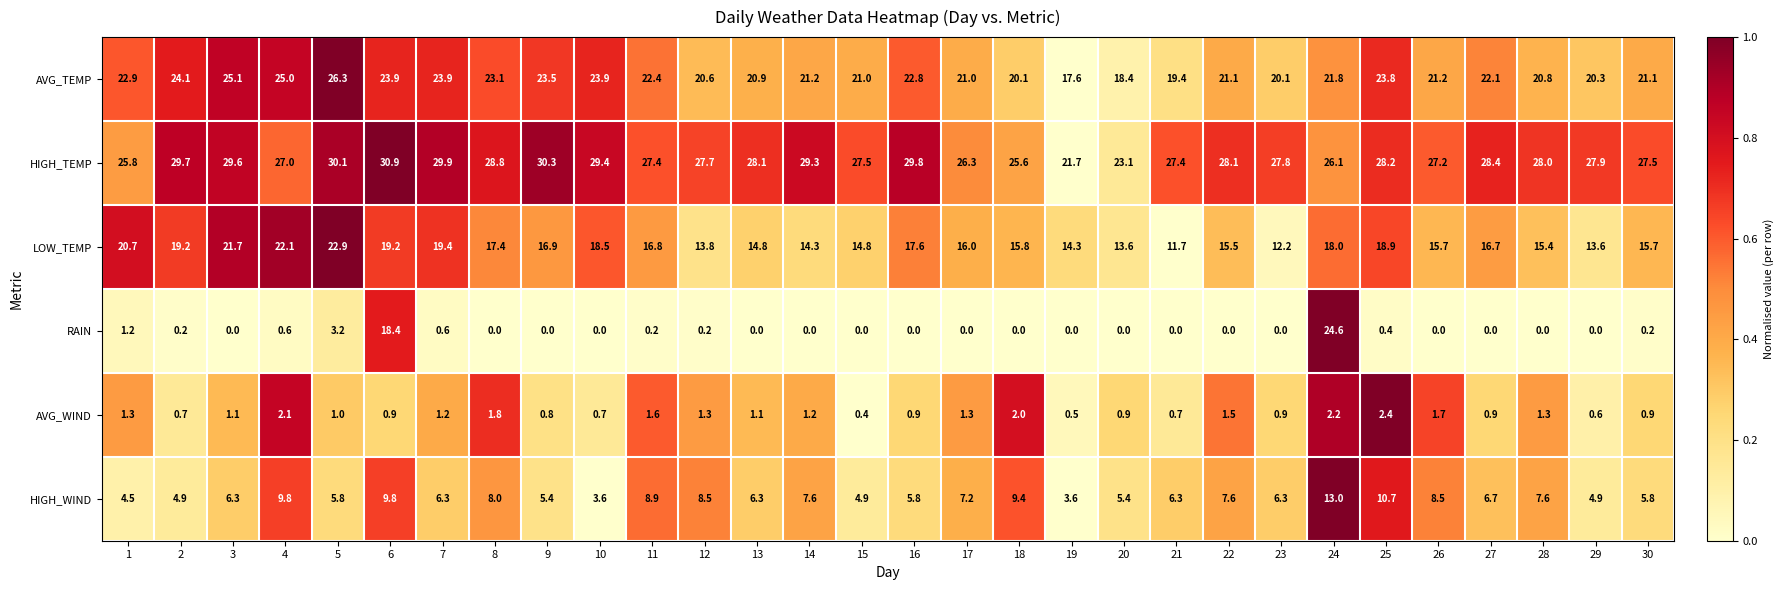

List the series in order of their peak value, lowest first.

AVG_WIND, HIGH_WIND, LOW_TEMP, RAIN, AVG_TEMP, HIGH_TEMP